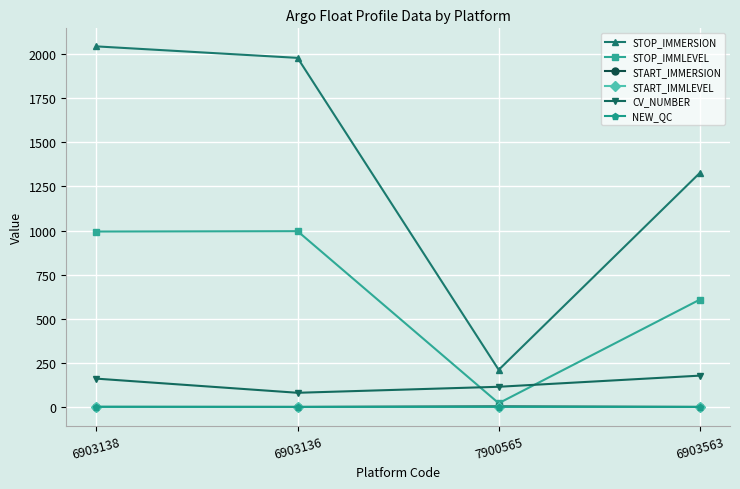

Read the START_IMMERSION value at 6903136.

3.0